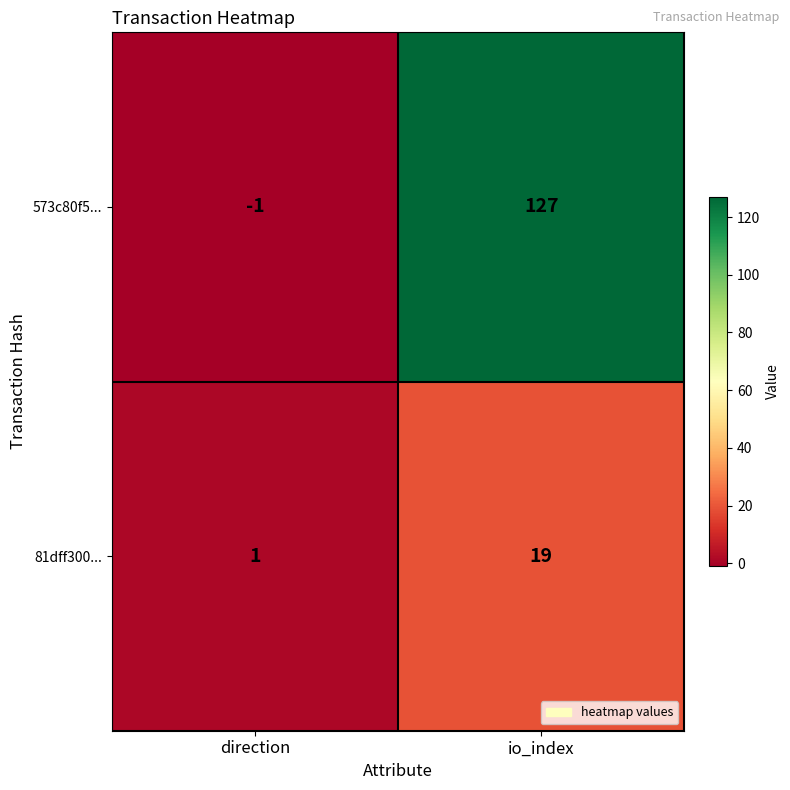

List the series in order of their overall mean, highest first.

573c80f5..., 81dff300...